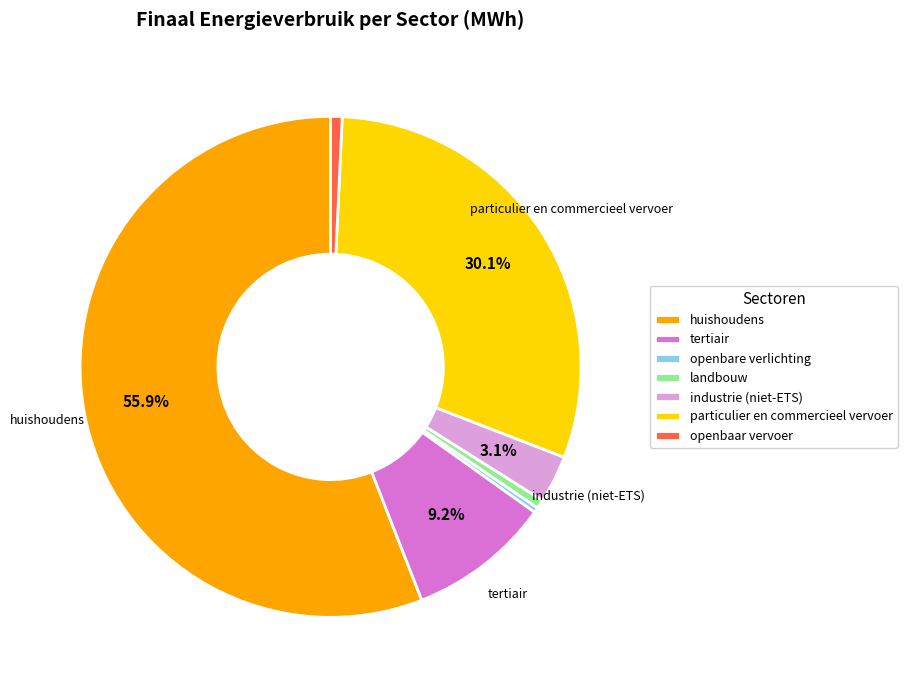

True or false: particulier en commercieel vervoer accounts for 30% of the total.

True